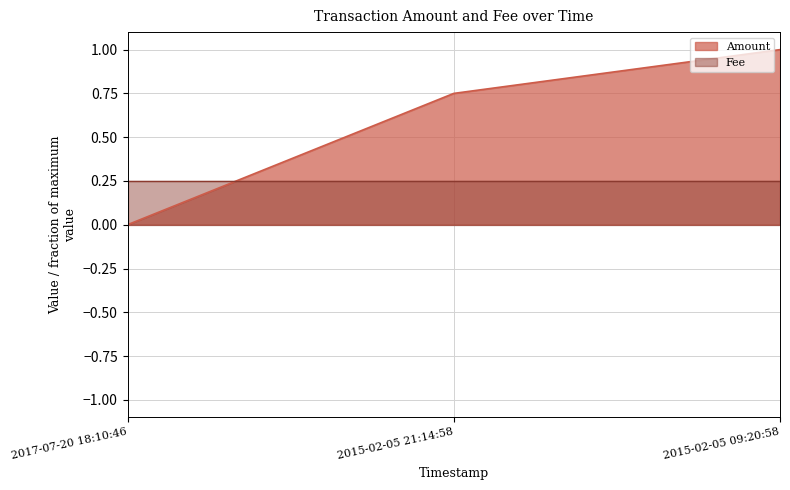

What is the average value?

0.6